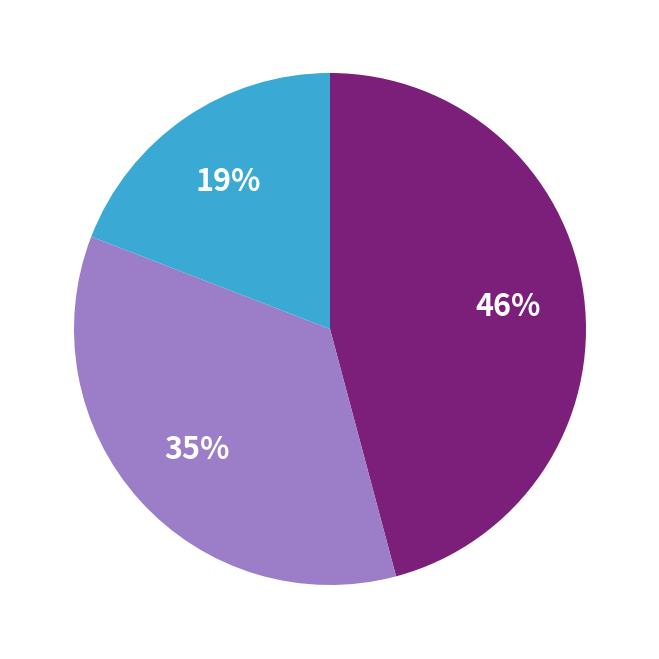

Is there a majority slice in this chart?

No